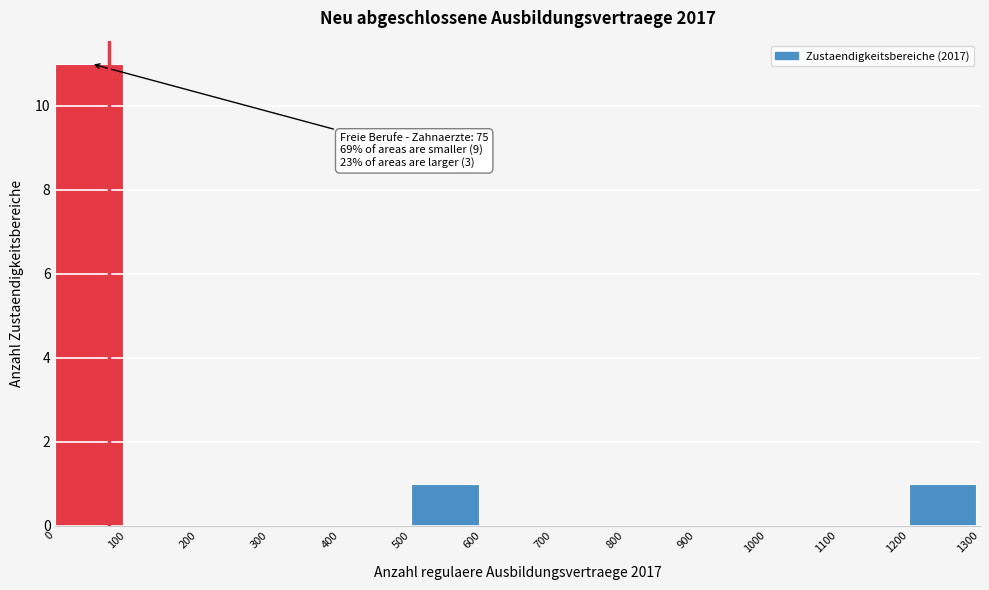

Over which range of the x-axis is the bar tallest?

0 to 100